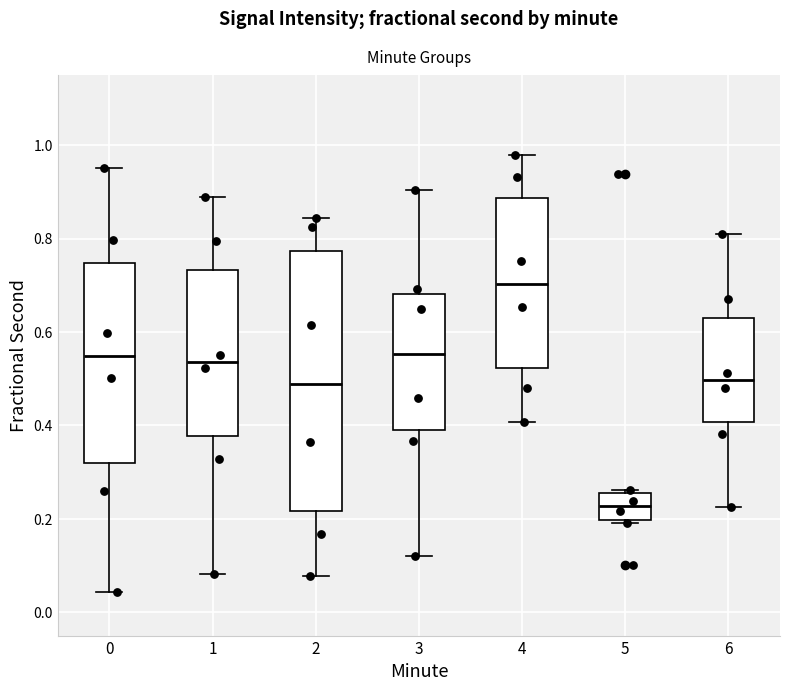

Reading left to right, transcribe this box plot: for each box, give where its median line is, the range the box spans, and where its two whiskers end, as read against the y-axis. The values are not printed on the chart, so give them approximately, as read against the axis.

0: median 0.54, box 0.32 to 0.74, whiskers 0.04 to 0.96
1: median 0.54, box 0.38 to 0.74, whiskers 0.08 to 0.88
2: median 0.48, box 0.22 to 0.78, whiskers 0.08 to 0.84
3: median 0.56, box 0.40 to 0.68, whiskers 0.12 to 0.90
4: median 0.70, box 0.52 to 0.88, whiskers 0.40 to 0.98
5: median 0.22, box 0.20 to 0.26, whiskers 0.20 (just below the box's lower edge) to 0.26
6: median 0.50, box 0.40 to 0.64, whiskers 0.22 to 0.80